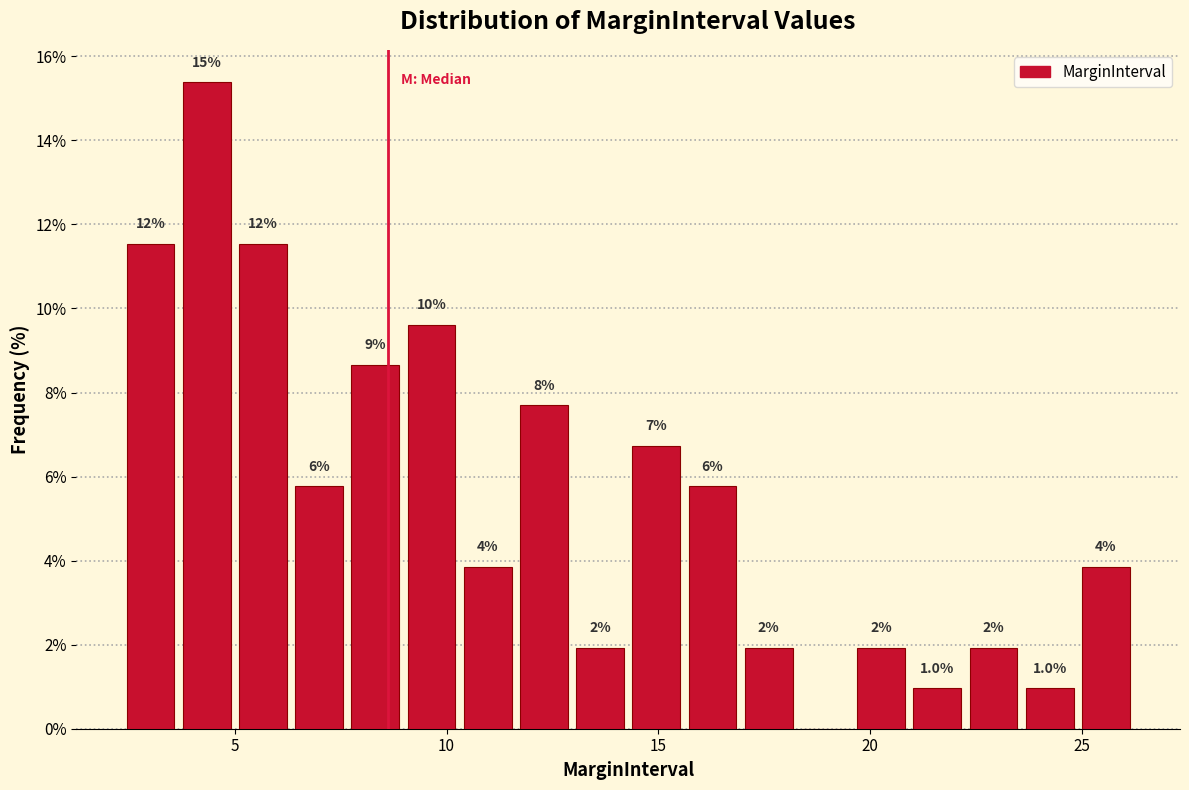

Around what value on the x-axis is the tallest bar? Give the approximate position of its centre, as read against the axis.

4.5